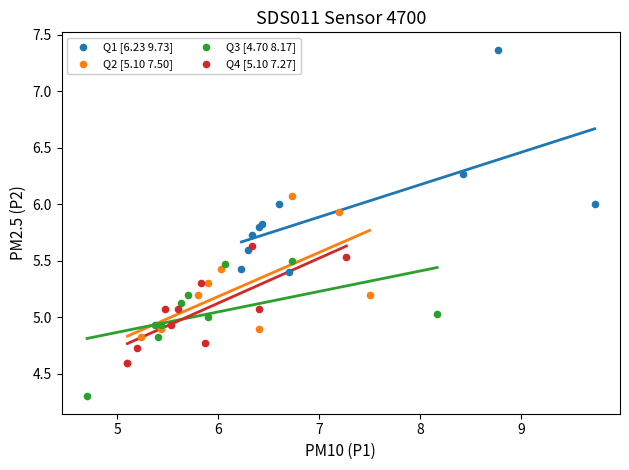

Which series reaches the minimum Y coordinate?

Q3 [4.70 8.17]